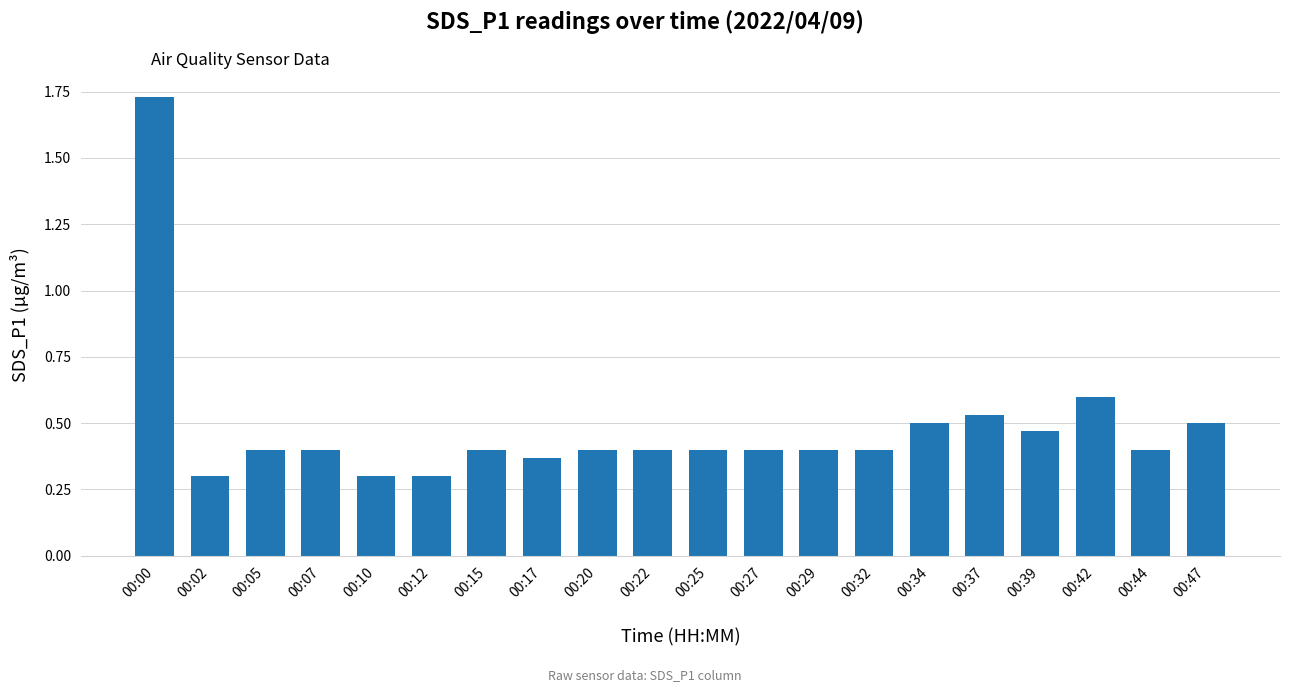

Does the chart contain any negative values?

No